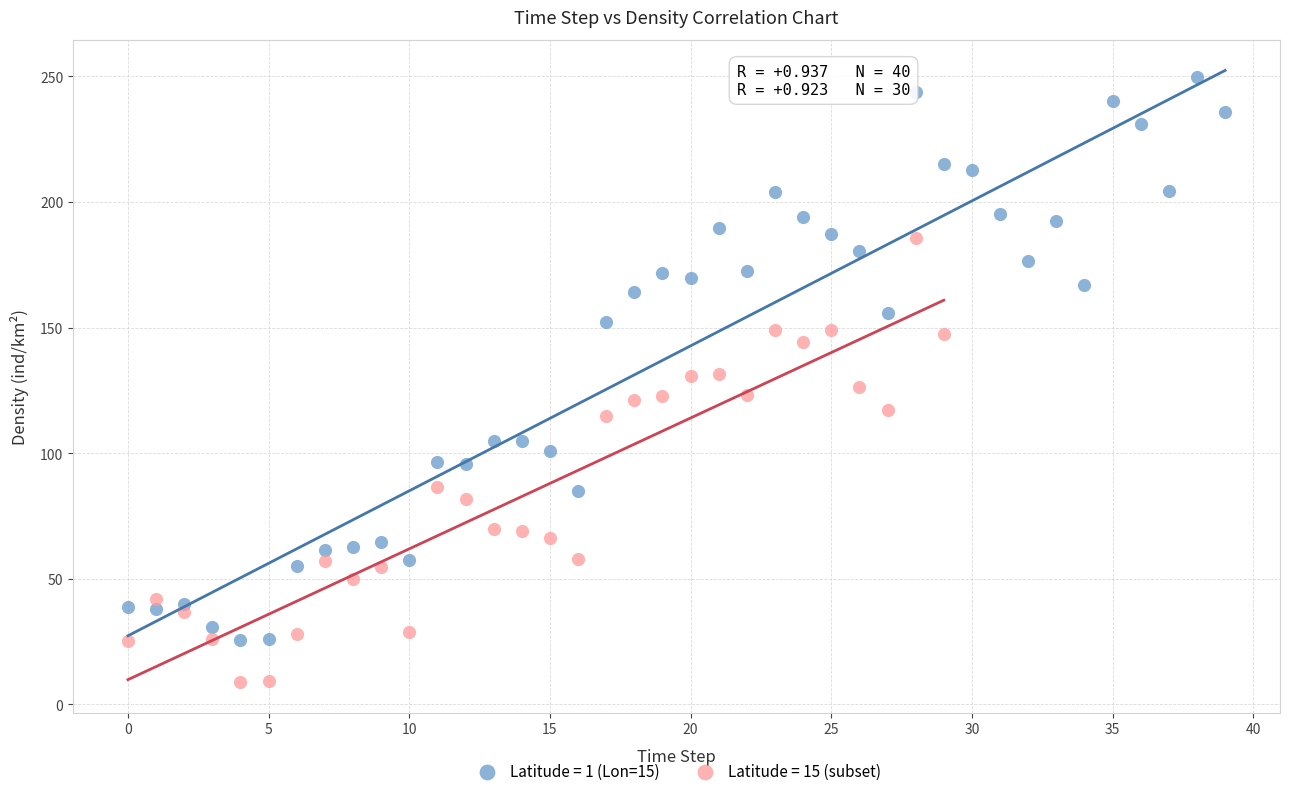

Which series has the widest spread of Y values?

Latitude = 1 (Lon=15)